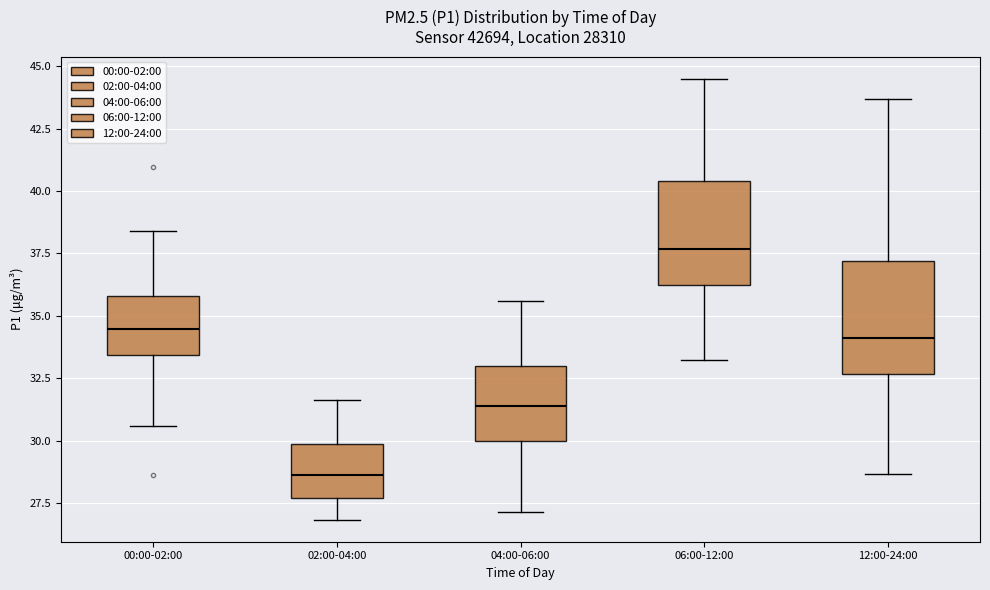

Where does the lower whisker of the box for 04:00-06:00 end on the y-axis? The values are not printed on the chart, so give them approximately, as read against the axis.

27.0